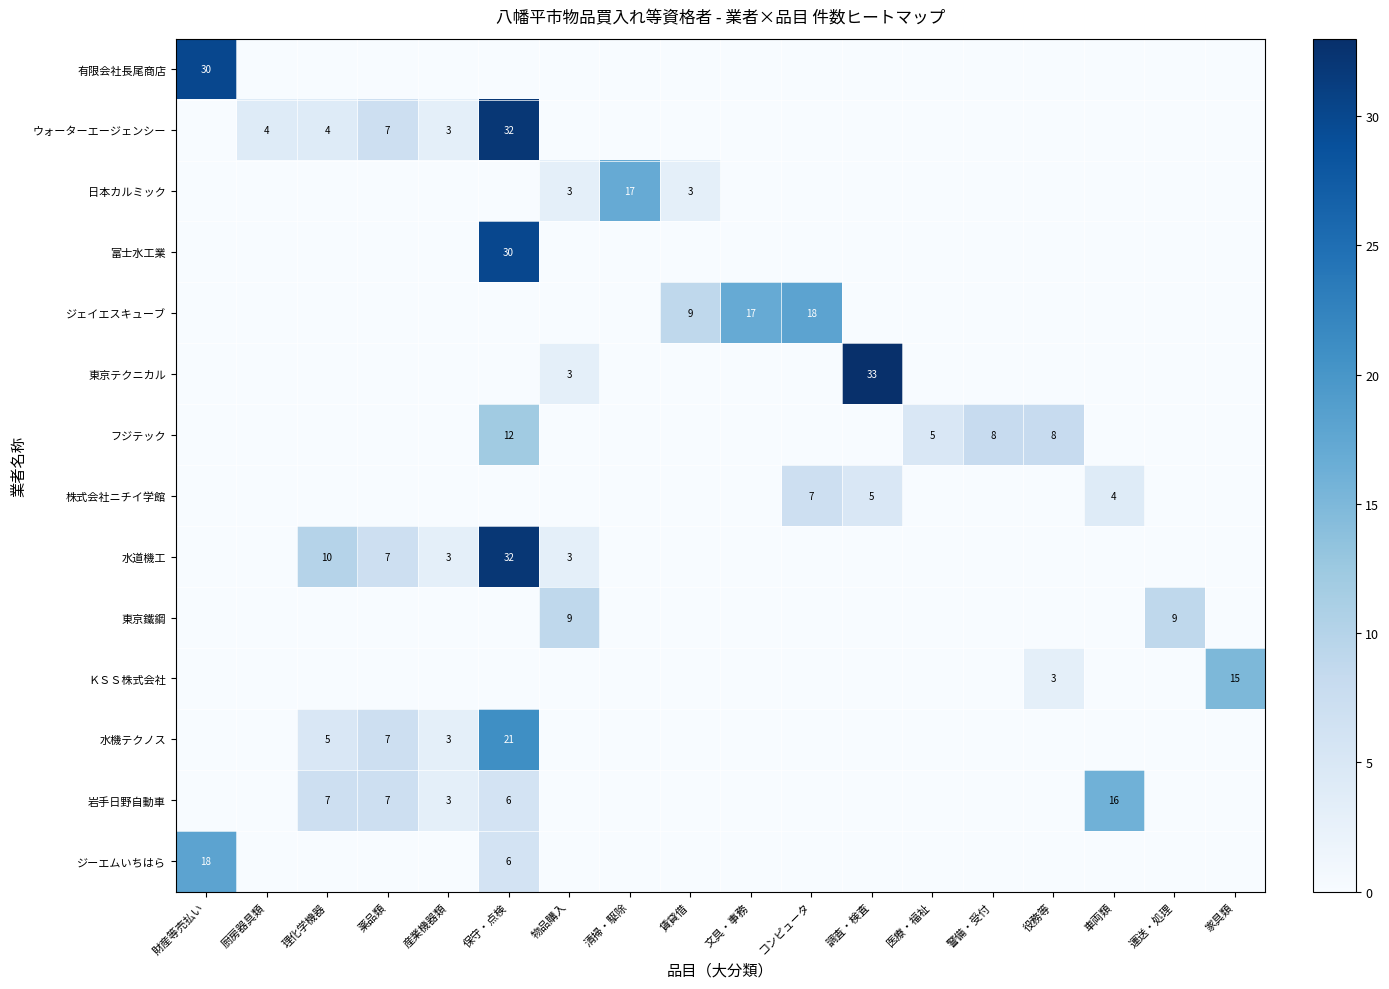

Is it true that 岩手日野自動車 equals 1 at 産業機器類?

False